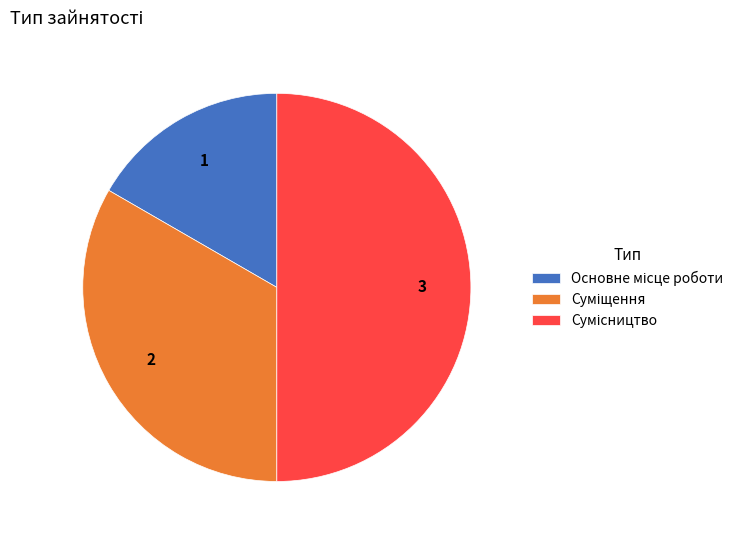

Between Основне місце роботи and Сумісництво, which is larger?

Сумісництво